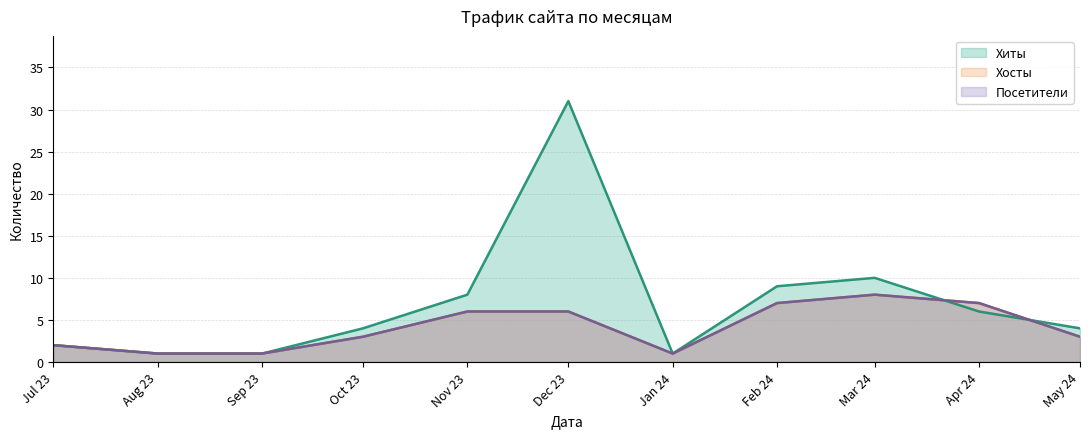

At which label does Посетители reach its minimum?

Aug 23